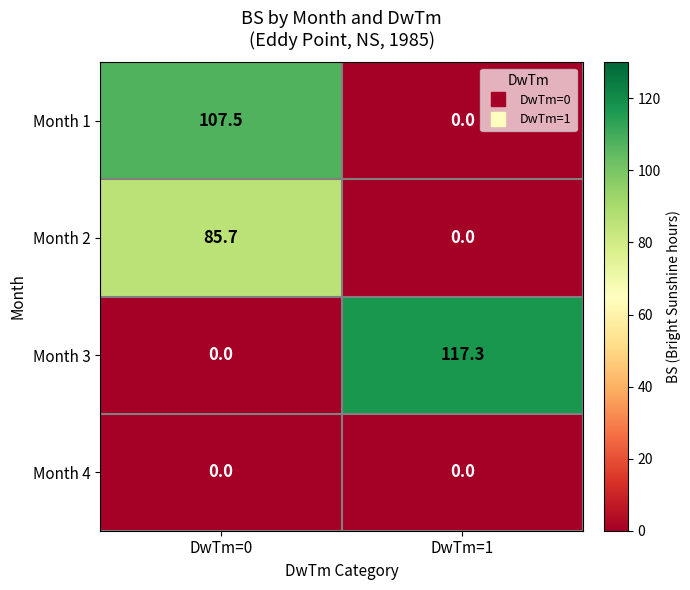

What is the sum of all Month 1 values?

107.5